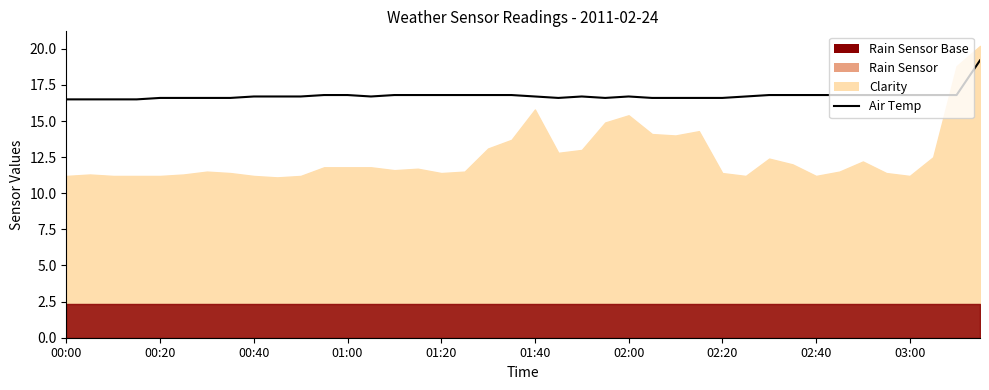

At which category does the data reach its first local valley?

13